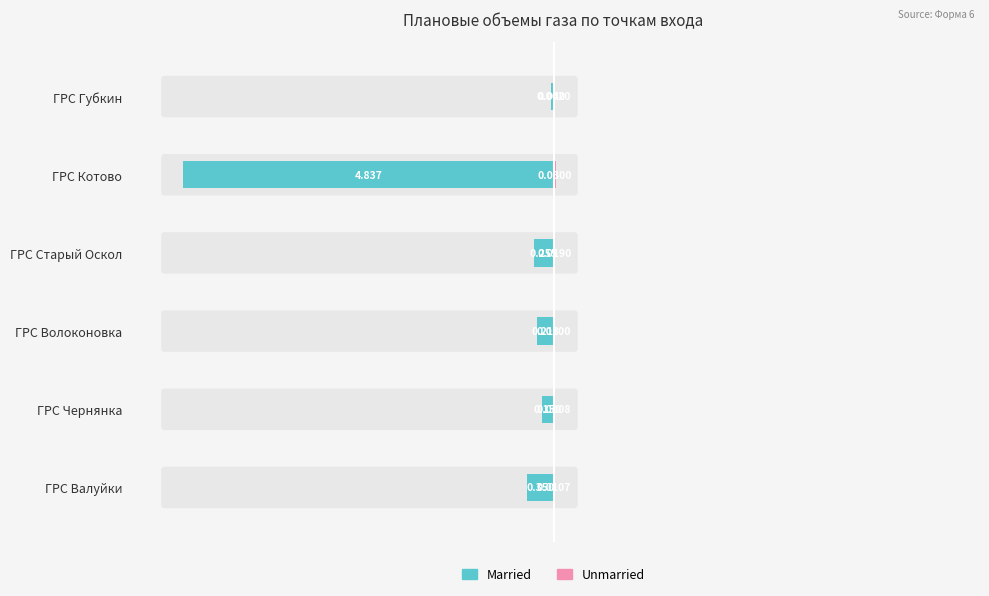

Is it true that Unmarried equals 0.0 at ГРС Губкин?

False